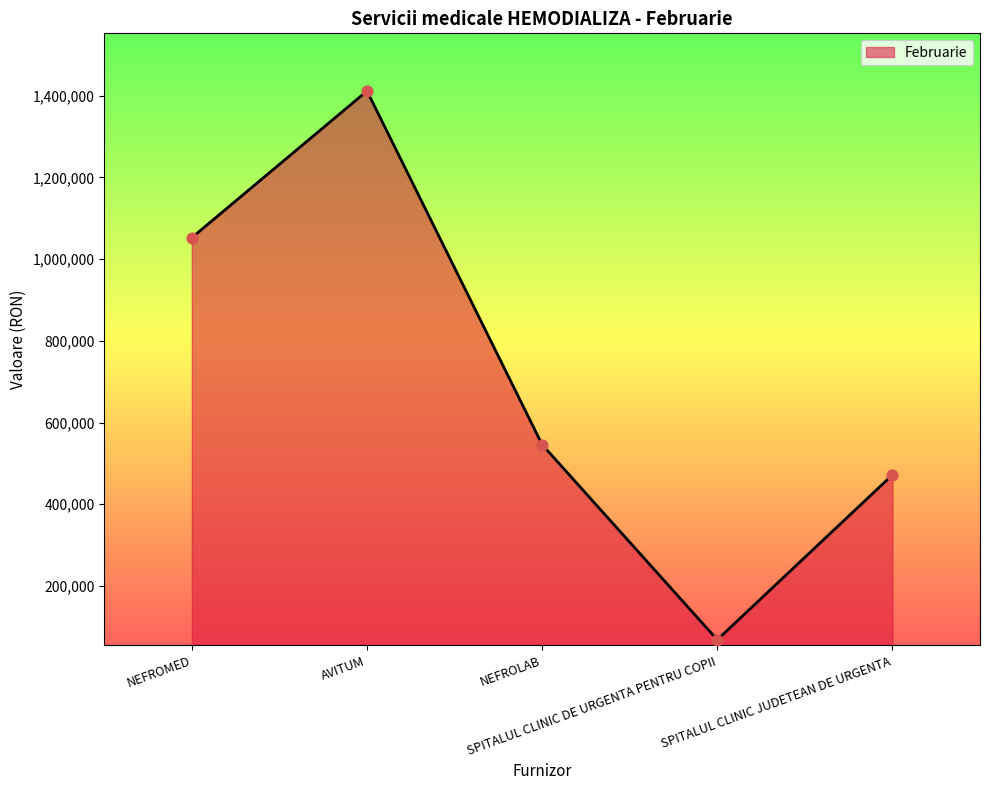

What is the change in value from NEFROMED to AVITUM?

+358875.3